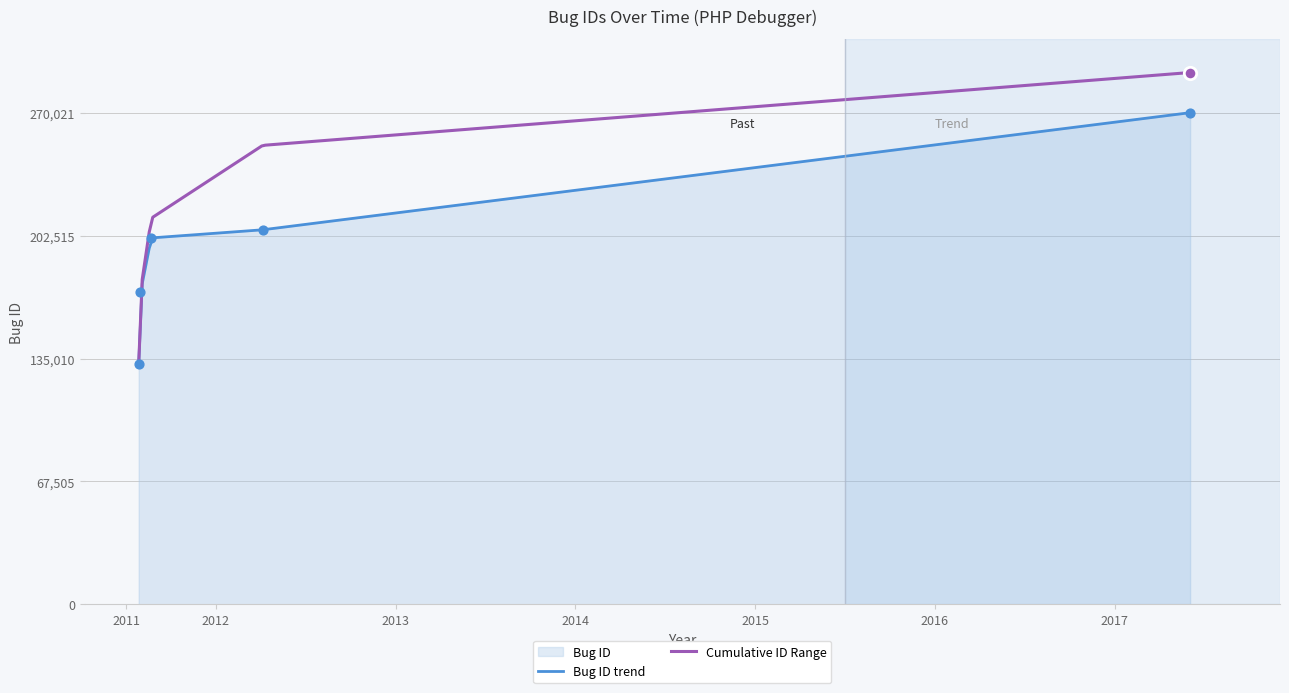

Approximately how many times larger is the value at 2017-06-01 compared to 2012-04-04?

1.3